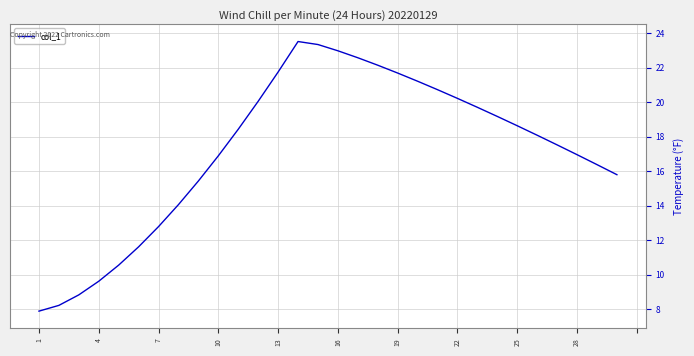

What is the maximum value shown in the chart?

23.5